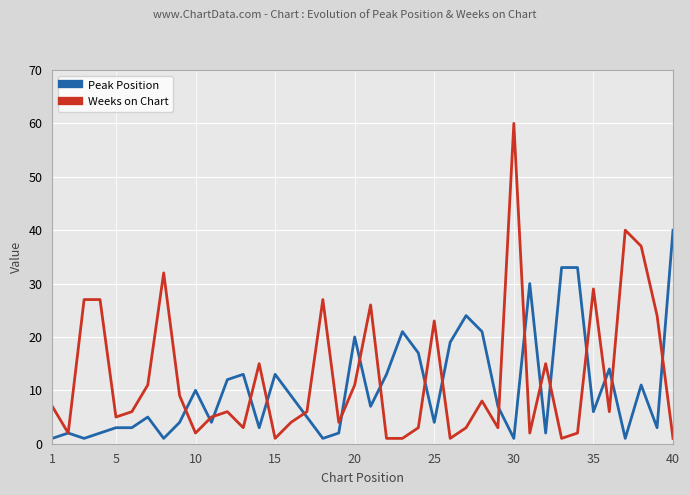

Which label corresponds to the smallest value in the chart?

1